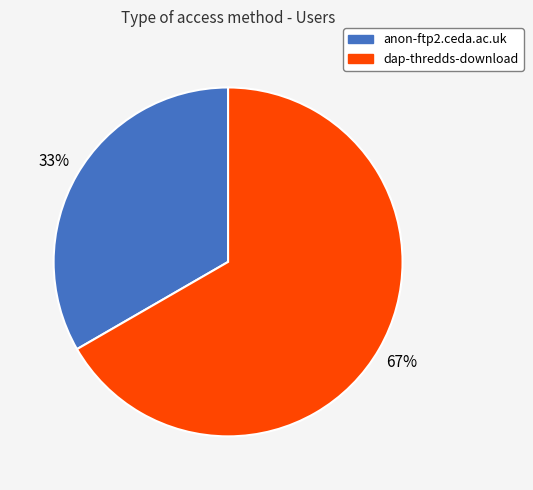

How many slices are in this pie chart?

2